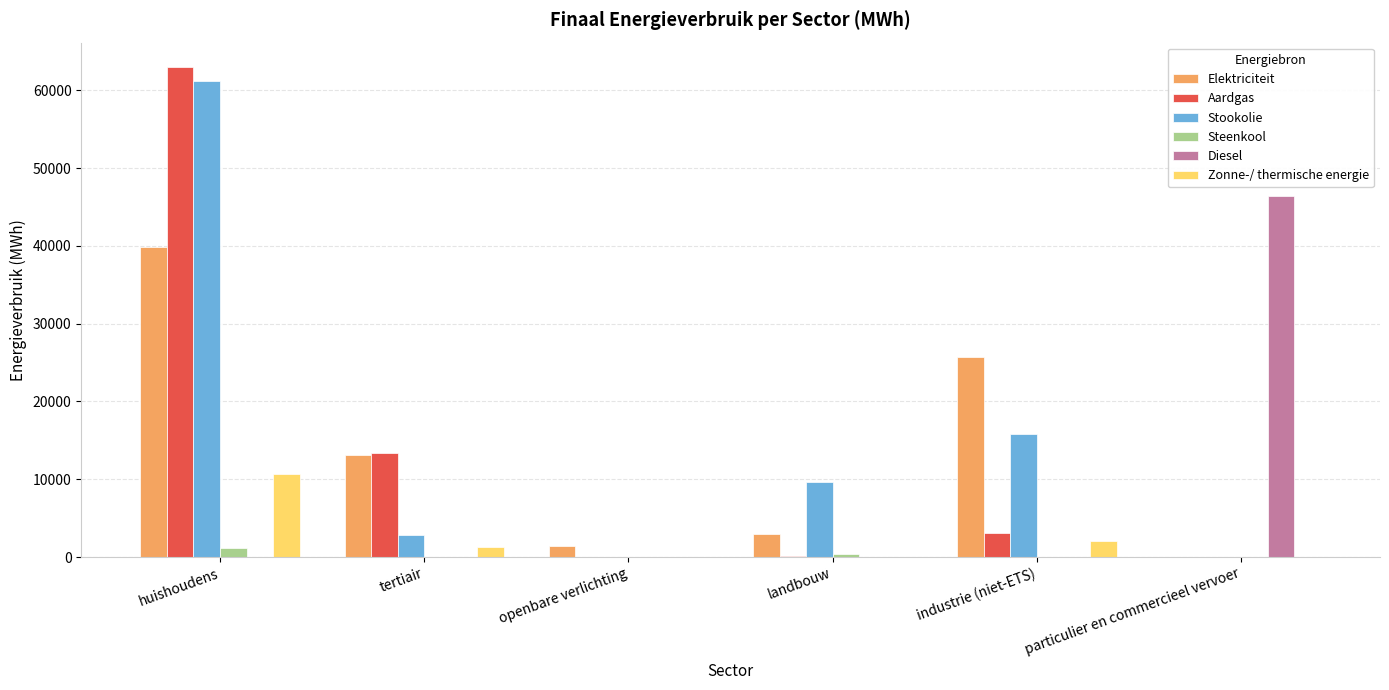

What is the sum of all Elektriciteit values?

82995.2